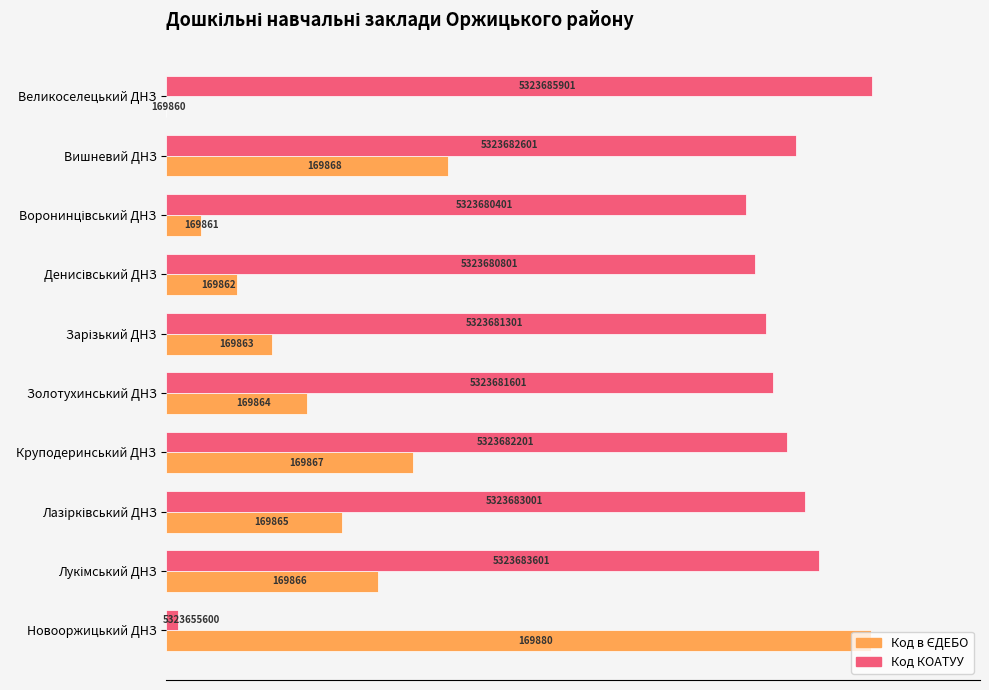

Rank the series by their maximum value, from highest to lowest.

Код КОАТУУ, Код в ЄДЕБО